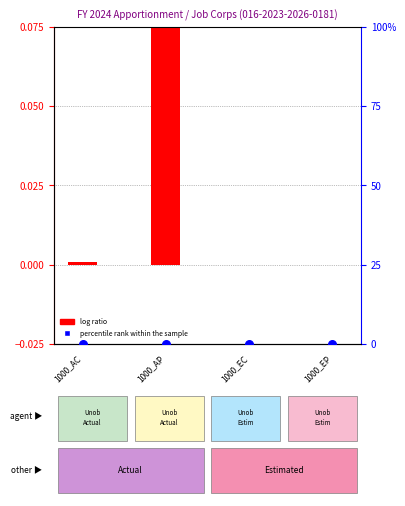

At which category is the sum across all series the highest?

1000_AP